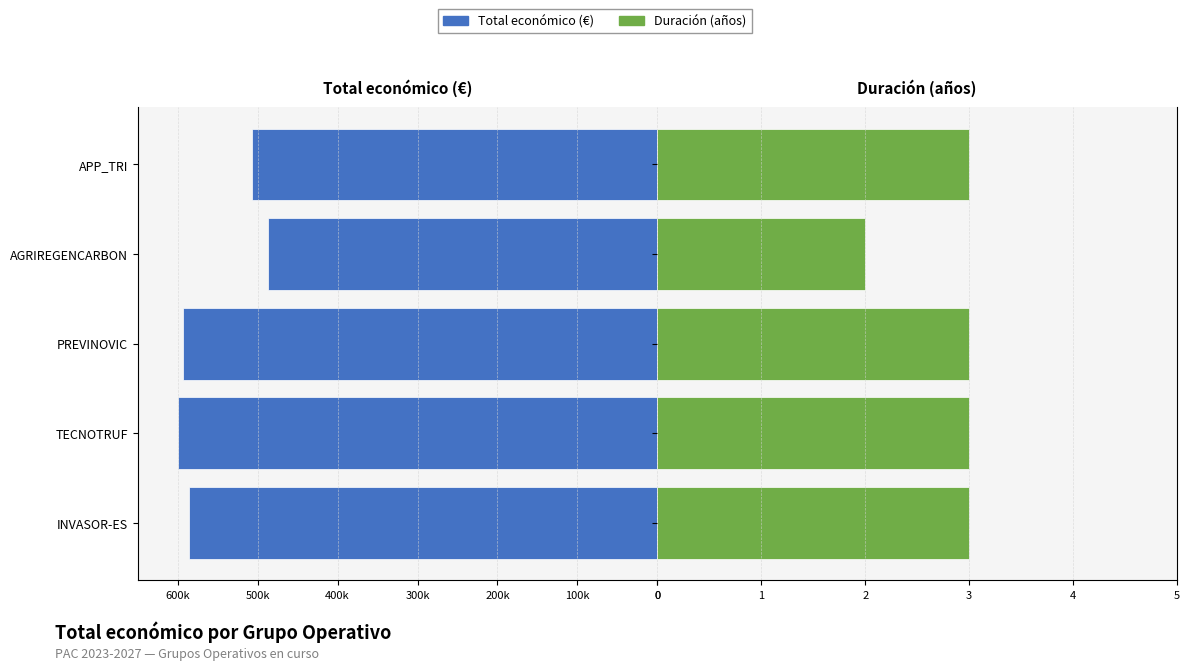

Reading left to right, transcribe all the data shown in this chart.

Total económico (€): -585346	-599131	-593715	-486756	-507255
Duración (años): 3	3	3	2	3